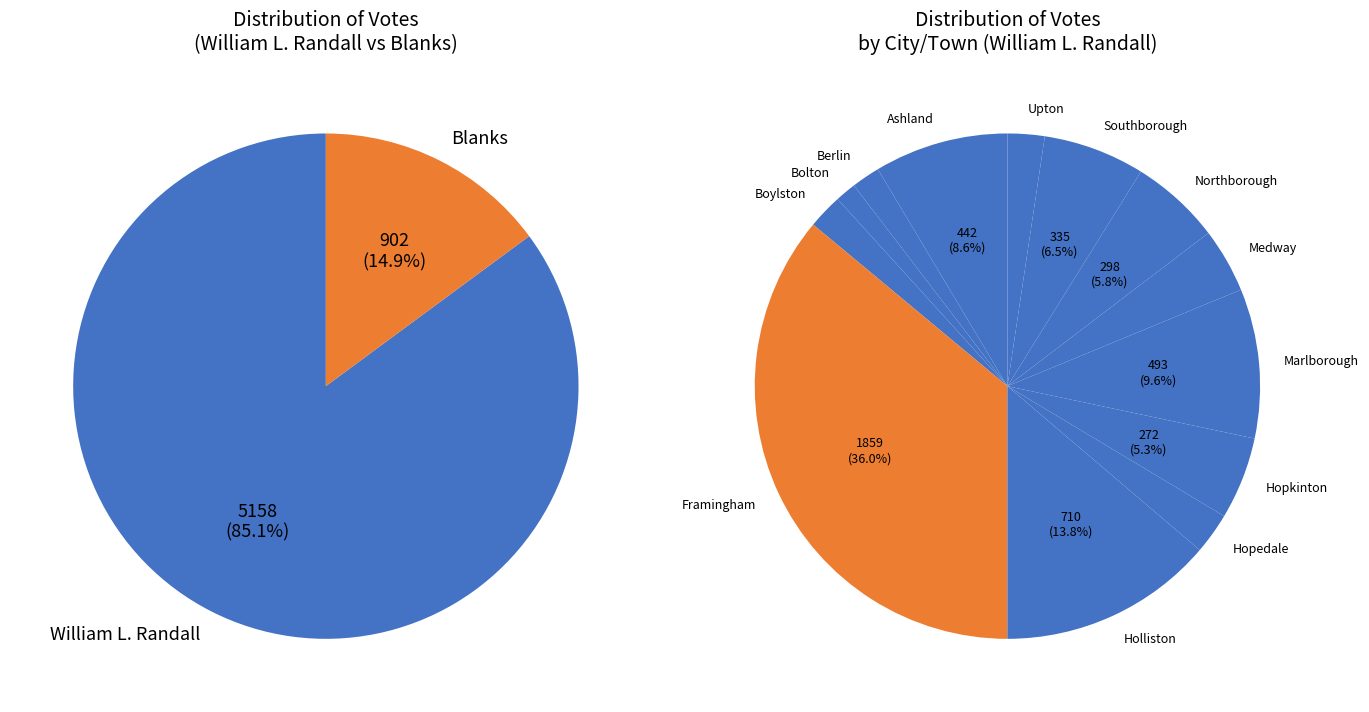

What percentage is the Northborough slice, to the nearest percent?

6%